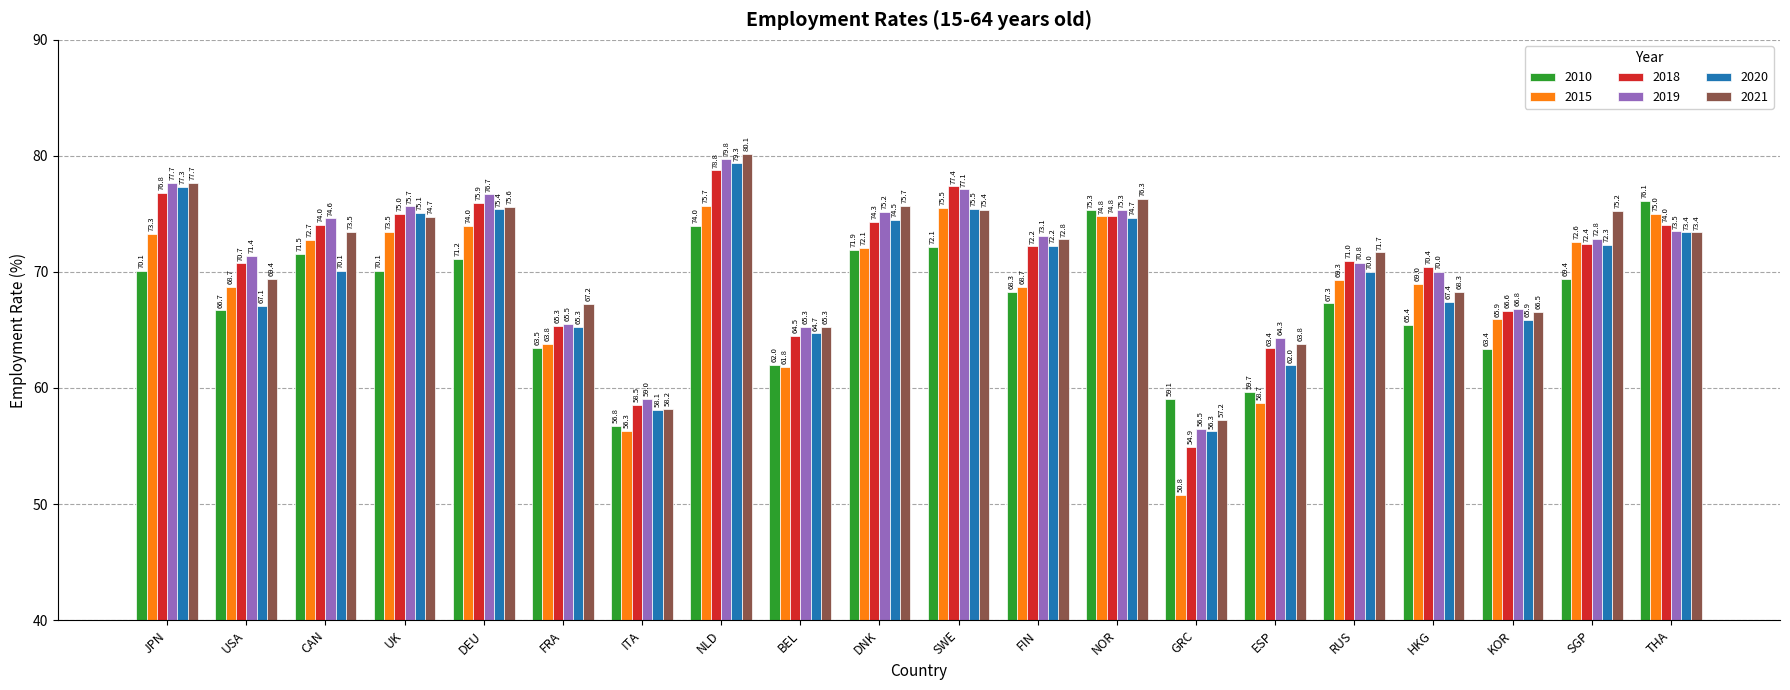

What is the sum of all 2019 values?

1421.1